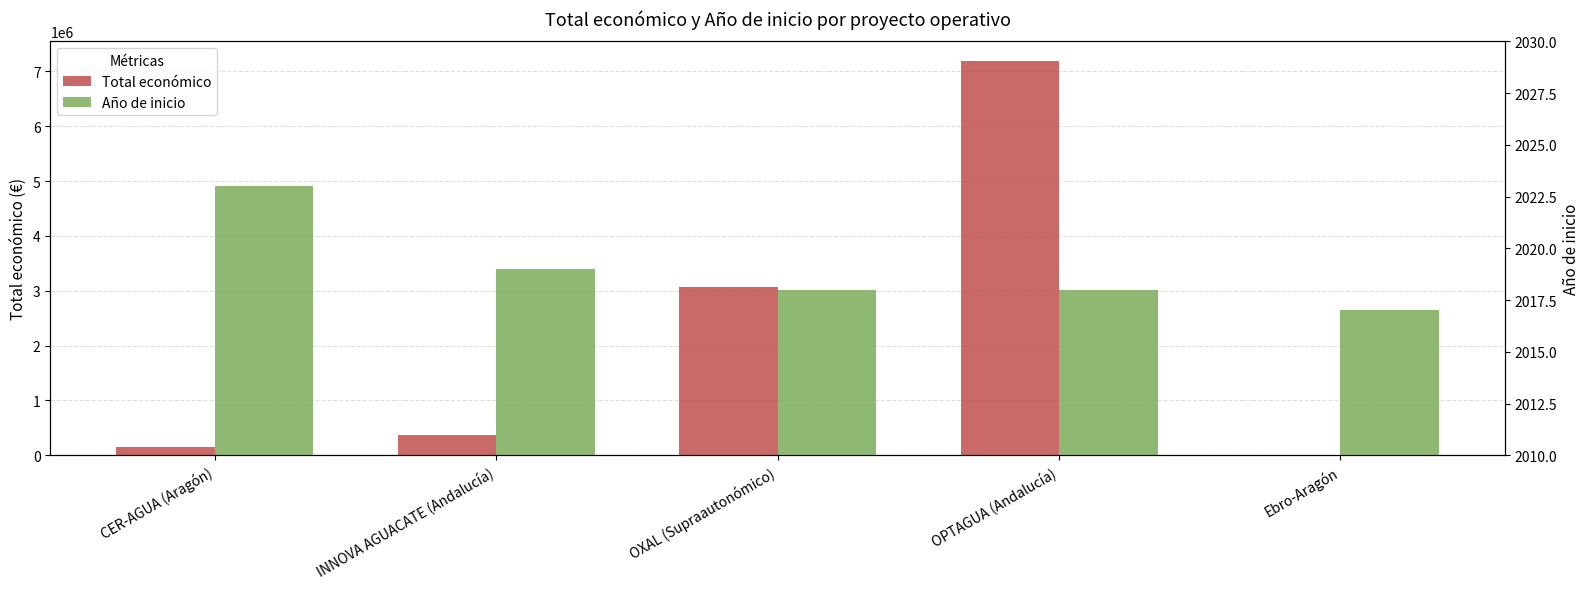

At which category is the sum across all series the highest?

OPTAGUA (Andalucía)